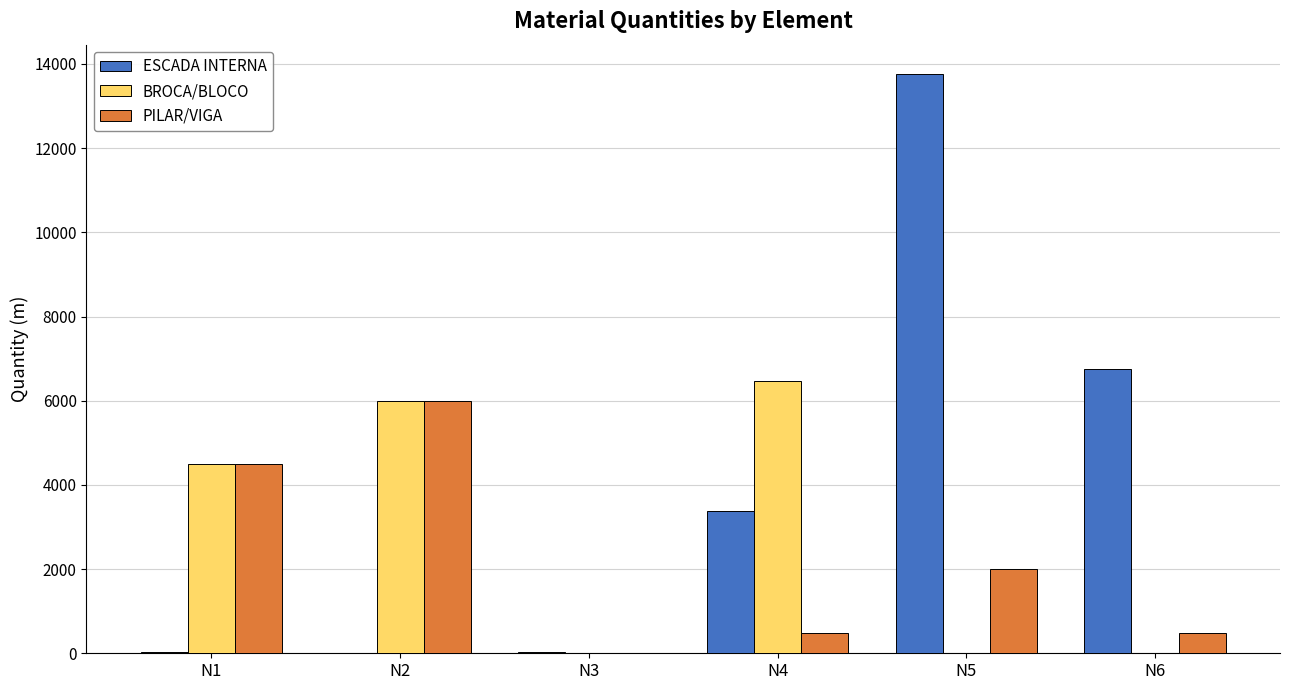

Does the chart contain stacked bars?

No